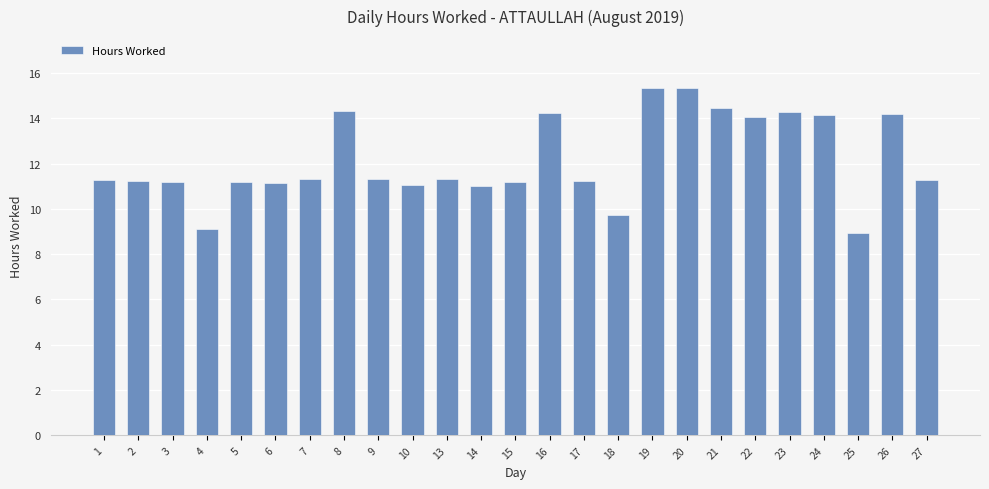

What is the sum of the values at 5 and 21?

25.6